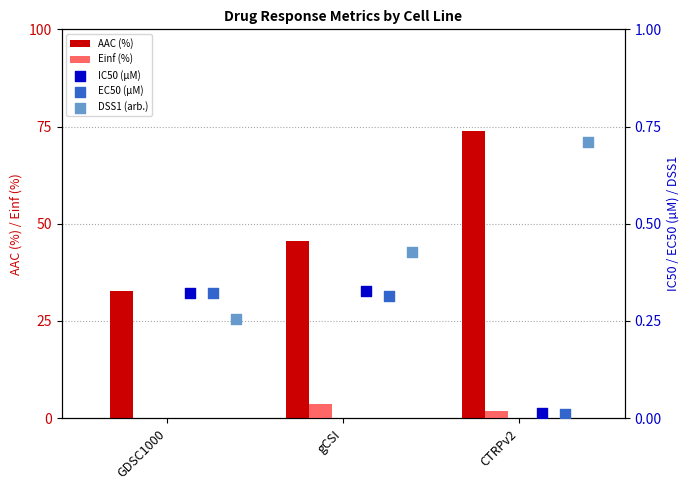

Which series has the widest spread of Y values?

AAC (%)